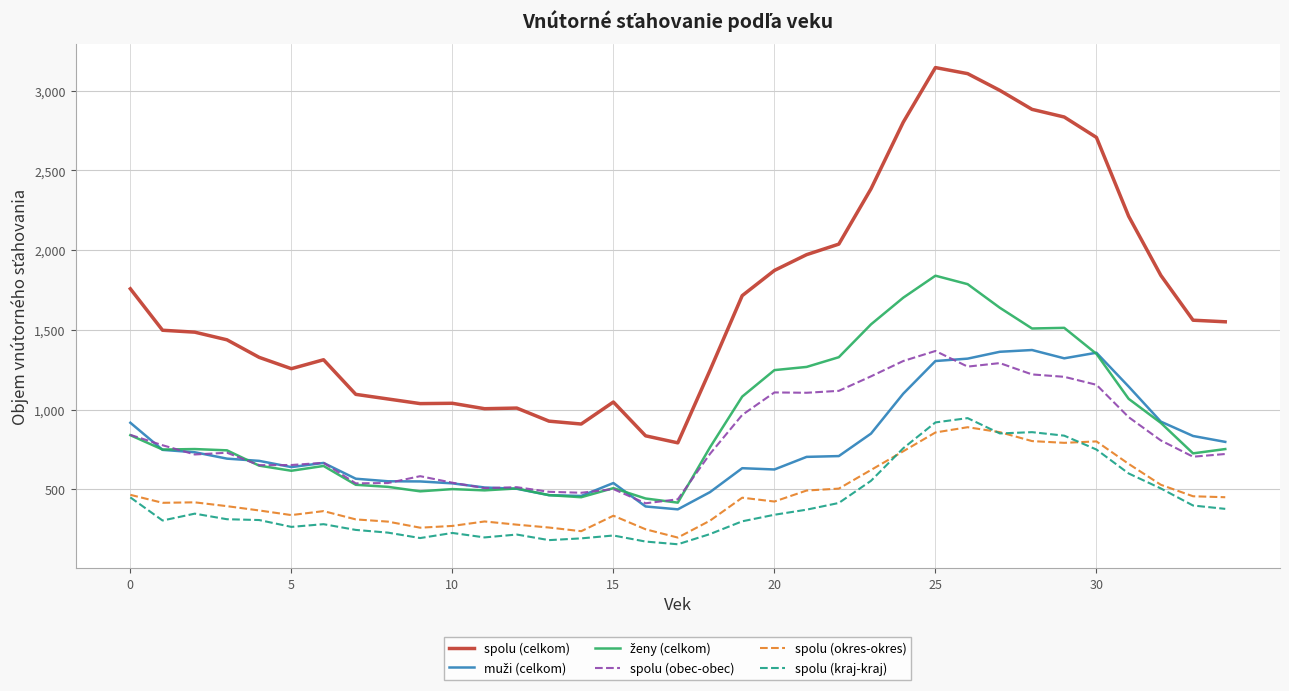

True or false: spolu (okres-okres) and spolu (celkom) cross at least once.

False